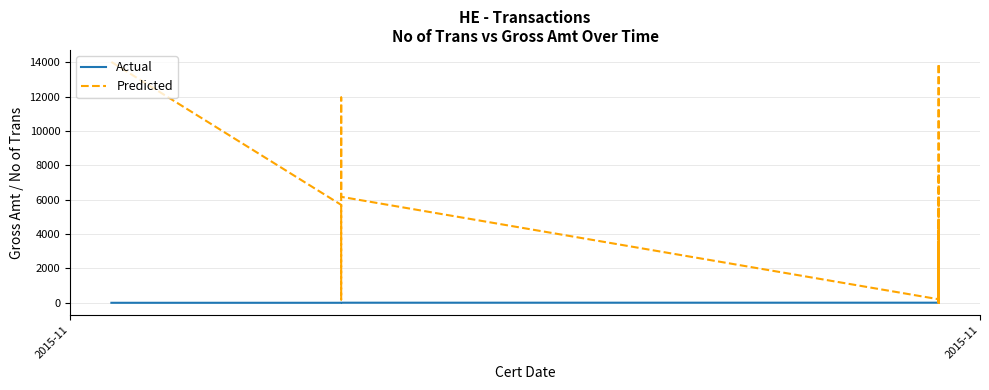

At which category is the sum across all series the highest?

2015-11